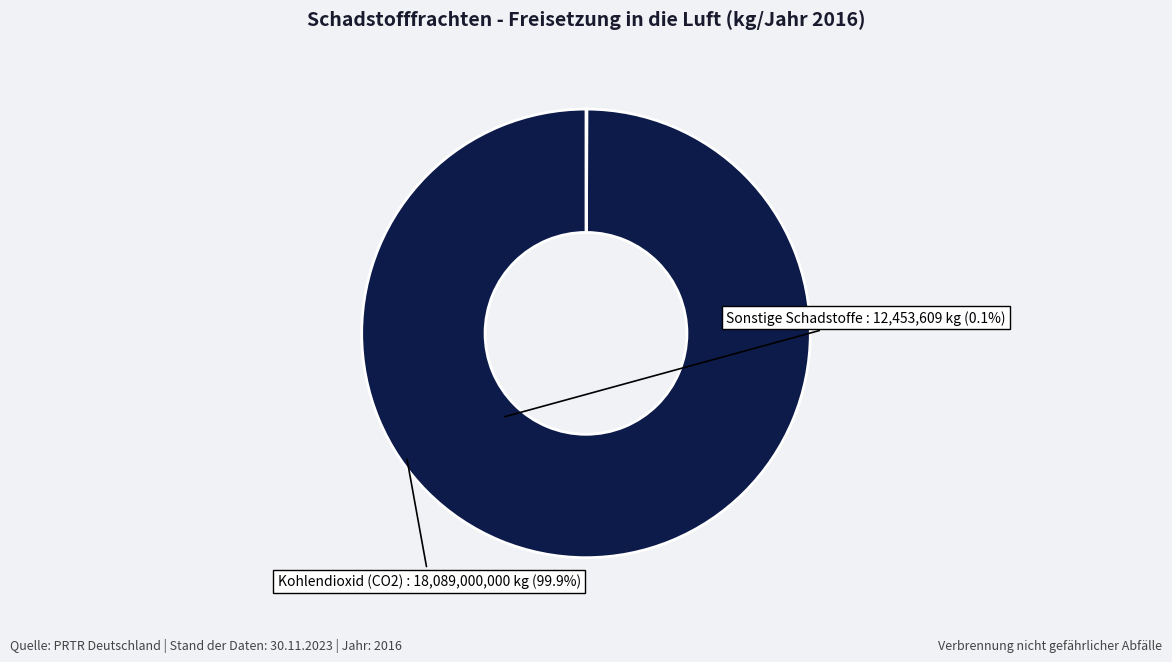

Which slice is the largest?

Kohlendioxid (CO2)